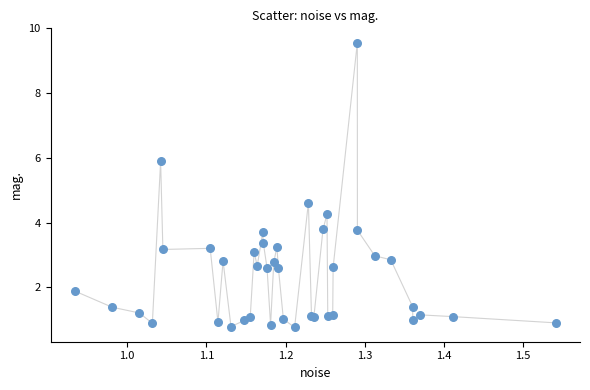

What Y value in the scatter plot is closest to 5?

4.6